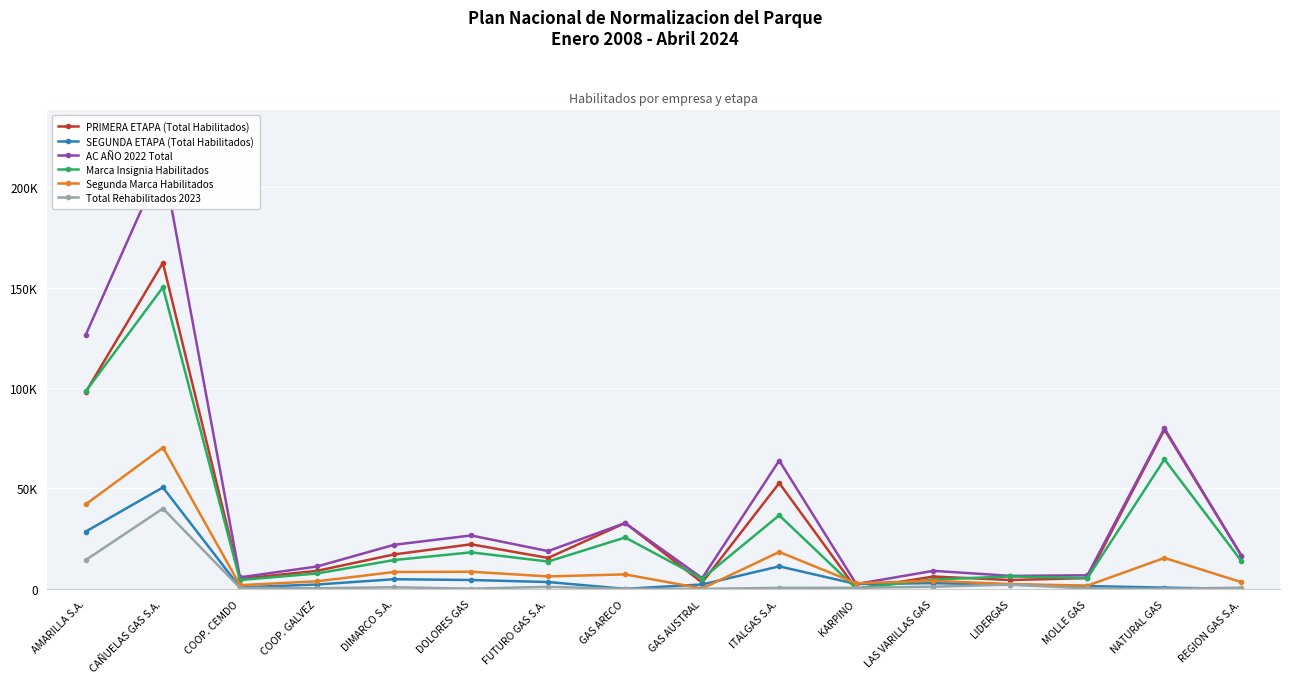

True or false: SEGUNDA ETAPA (Total Habilitados) and AC AÑO 2022 Total cross at least once.

False